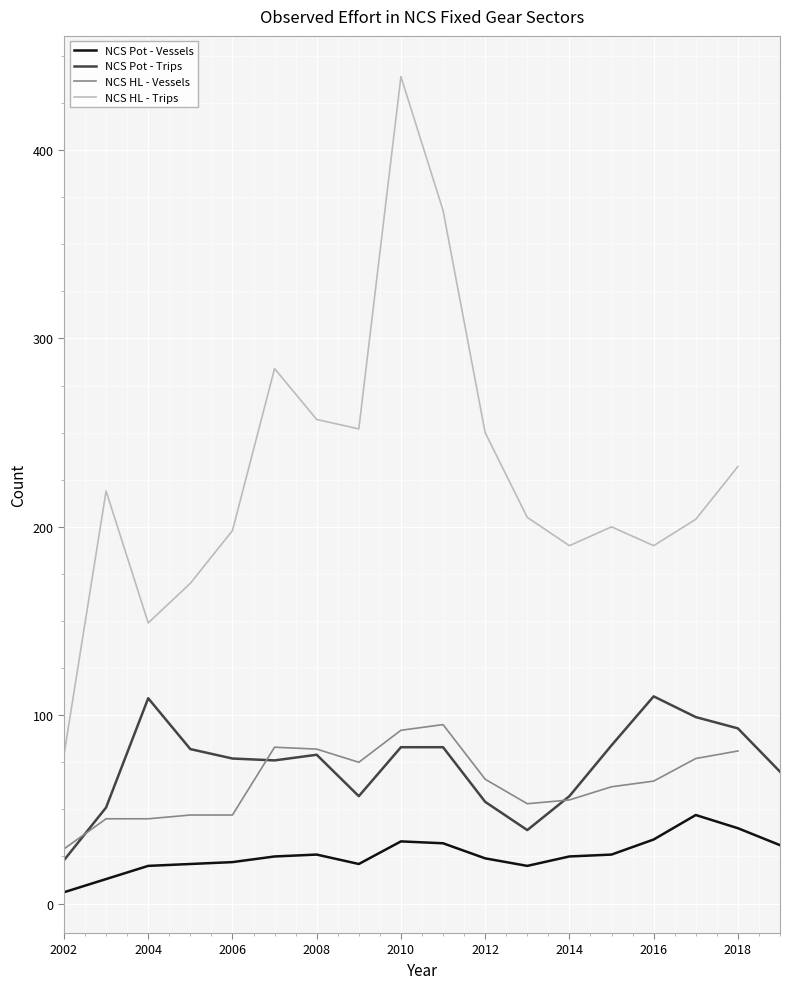

What is the difference between the maximum and minimum values in the NCS Pot - Vessels series?

41